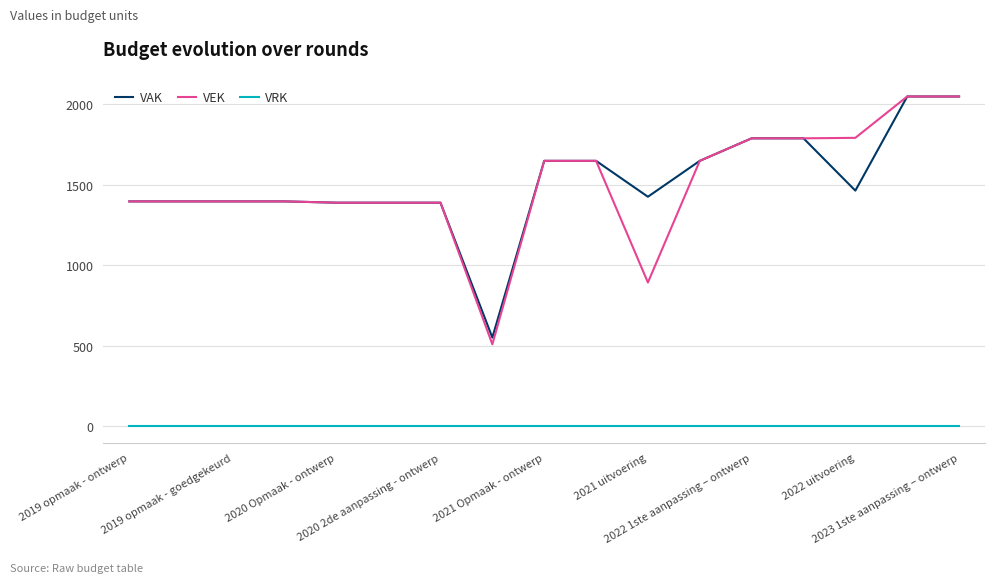

True or false: VEK and VRK cross at least once.

False